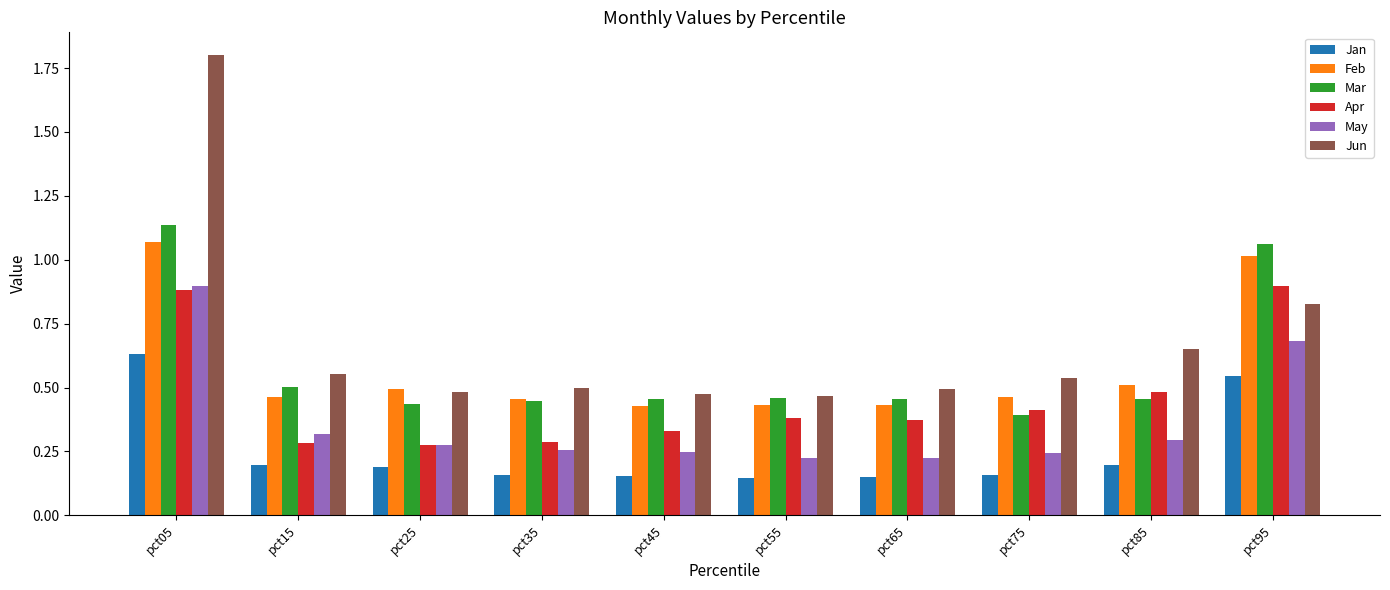

What is the total value across all series at pct15?

2.3